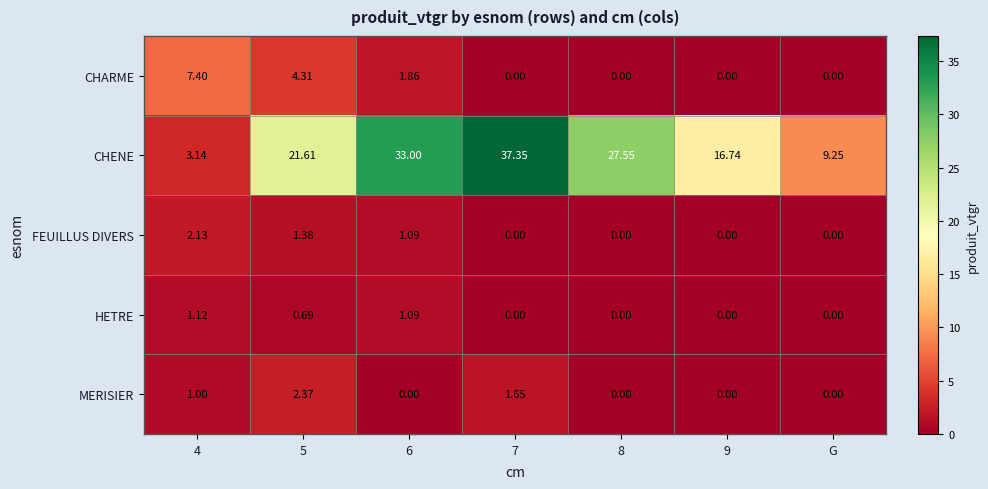

Rank the series by their maximum value, from highest to lowest.

CHENE, CHARME, MERISIER, FEUILLUS DIVERS, HETRE